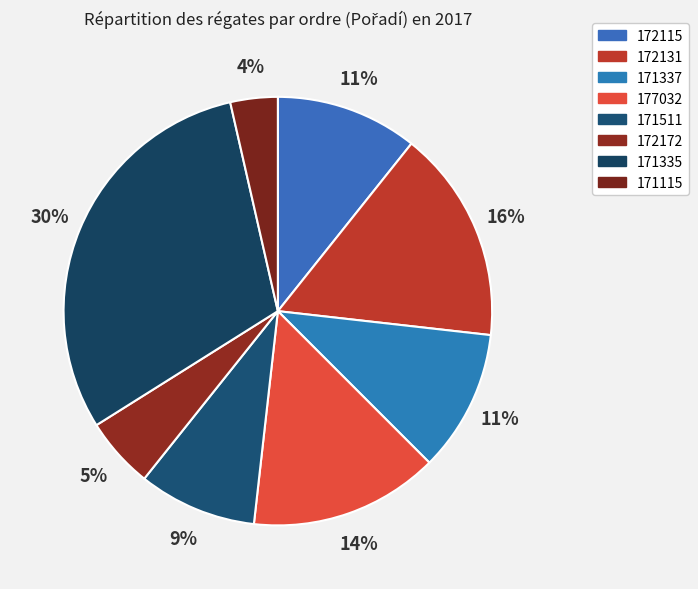

The 177032 slice represents 20% of the pie. True or false?

False